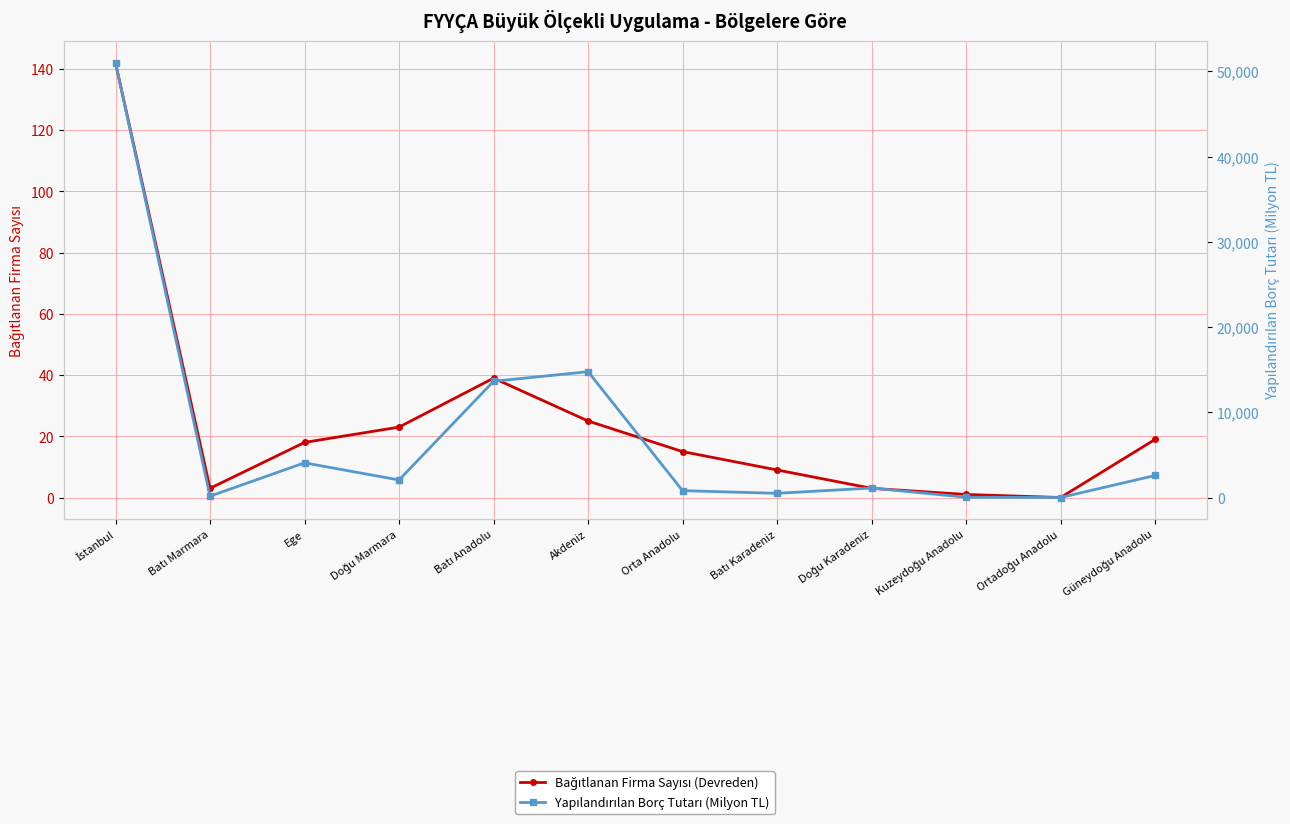

How many data points in Bağıtlanan Firma Sayısı (Devreden) are above 18?

5